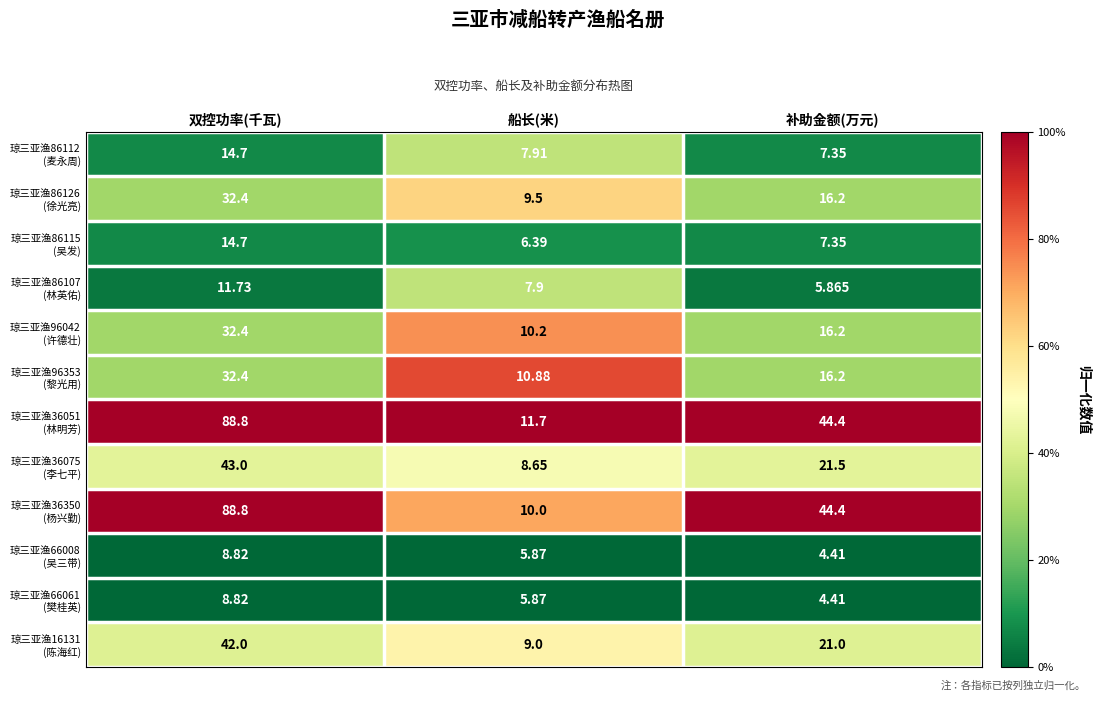

At which category does the chart reach its peak across all series?

双控功率(千瓦)